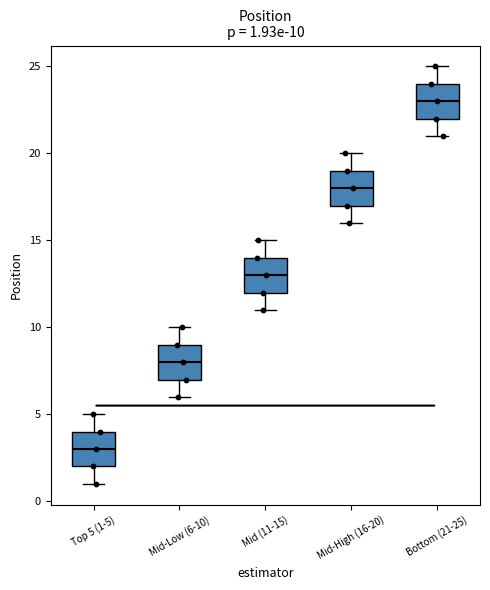

Which box has the highest median line?

Bottom (21-25)